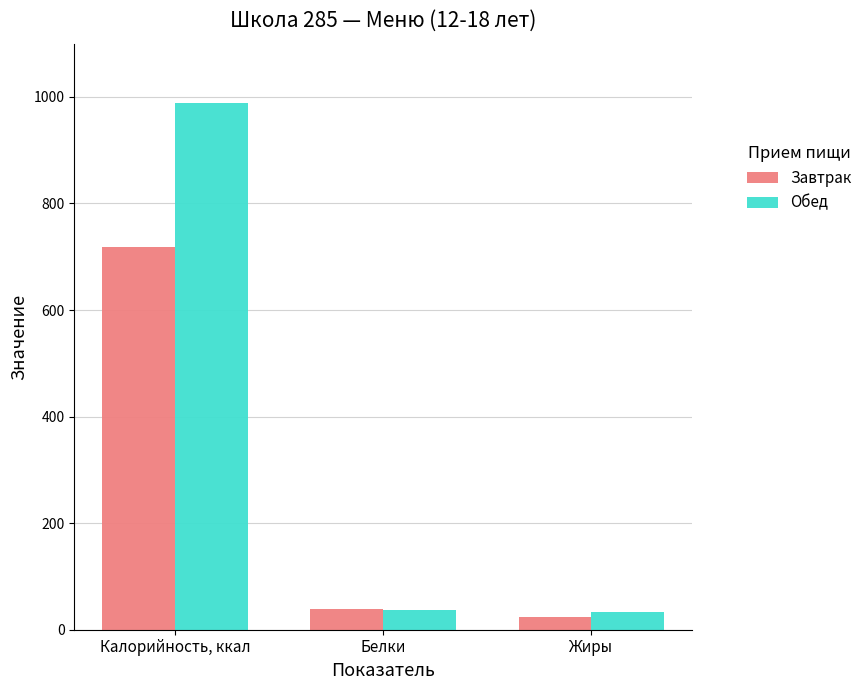

What is the difference between the maximum and minimum values in the Обед series?

954.7